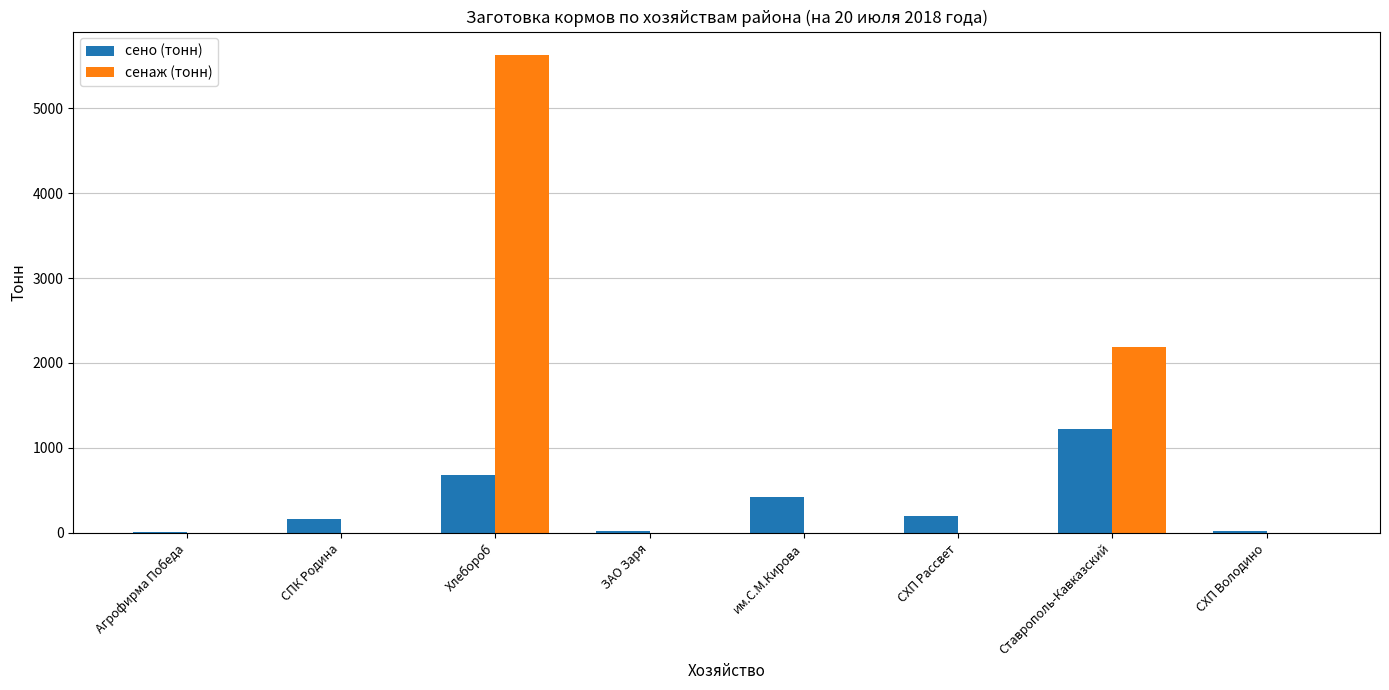

Where is сено (тонн) nearest to the value 615?

Хлебороб